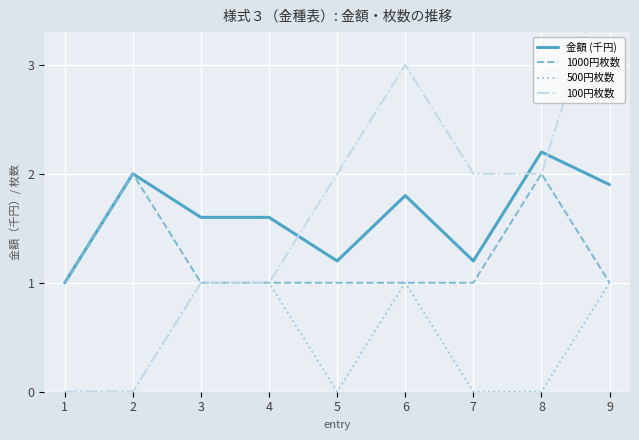

What are all the series names shown in the legend?

金額 (千円), 1000円枚数, 500円枚数, 100円枚数